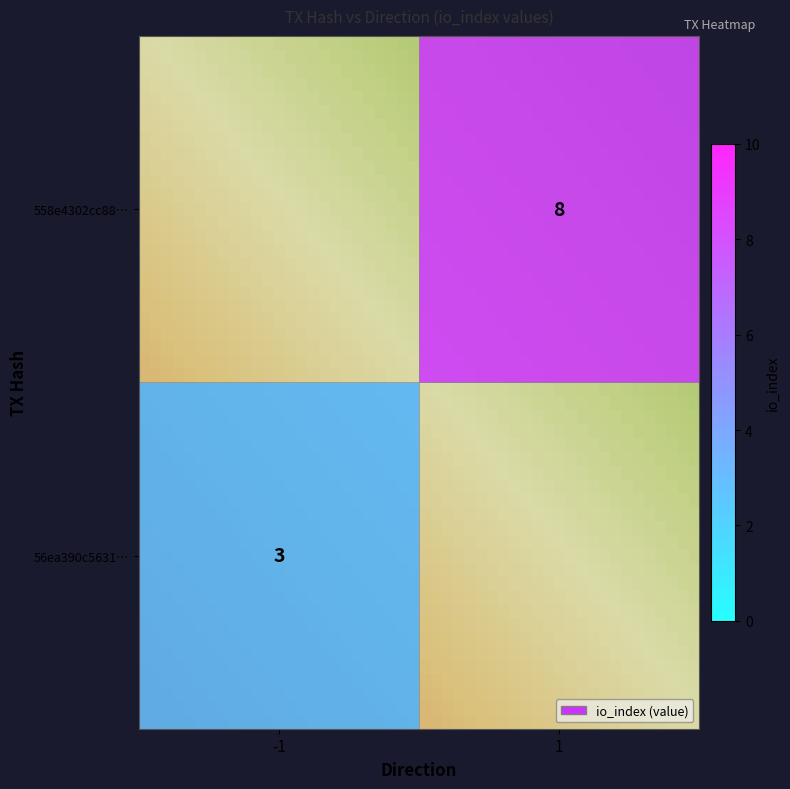

What is the average value of the 558e4302cc88763e94c7735608699709f965fb8 series?

4